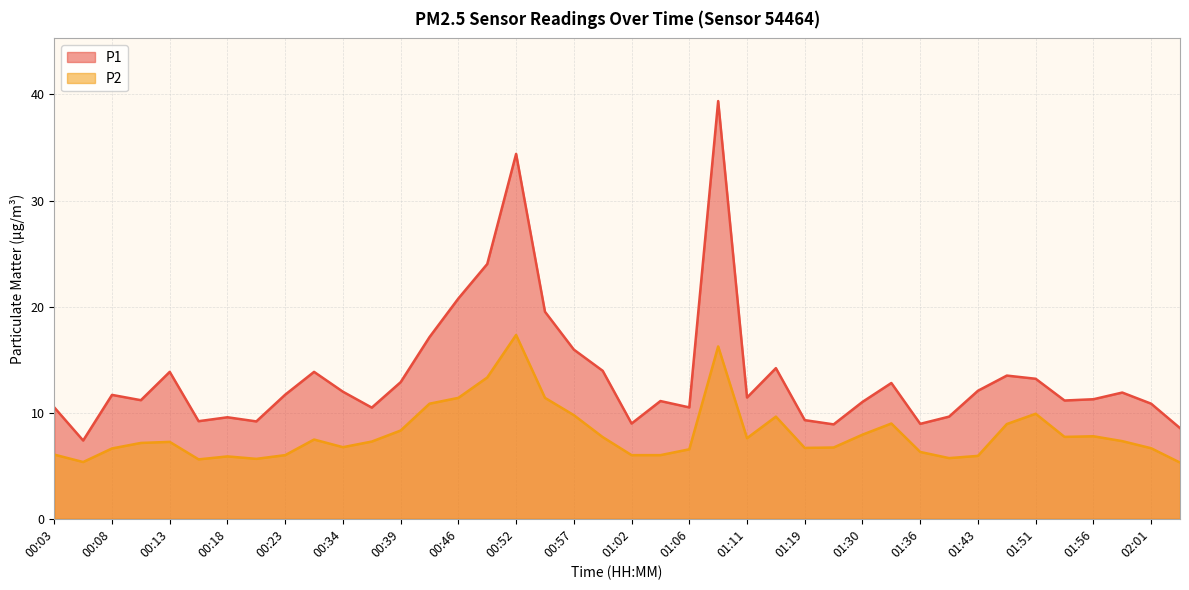

True or false: P1 and P2 cross at least once.

False